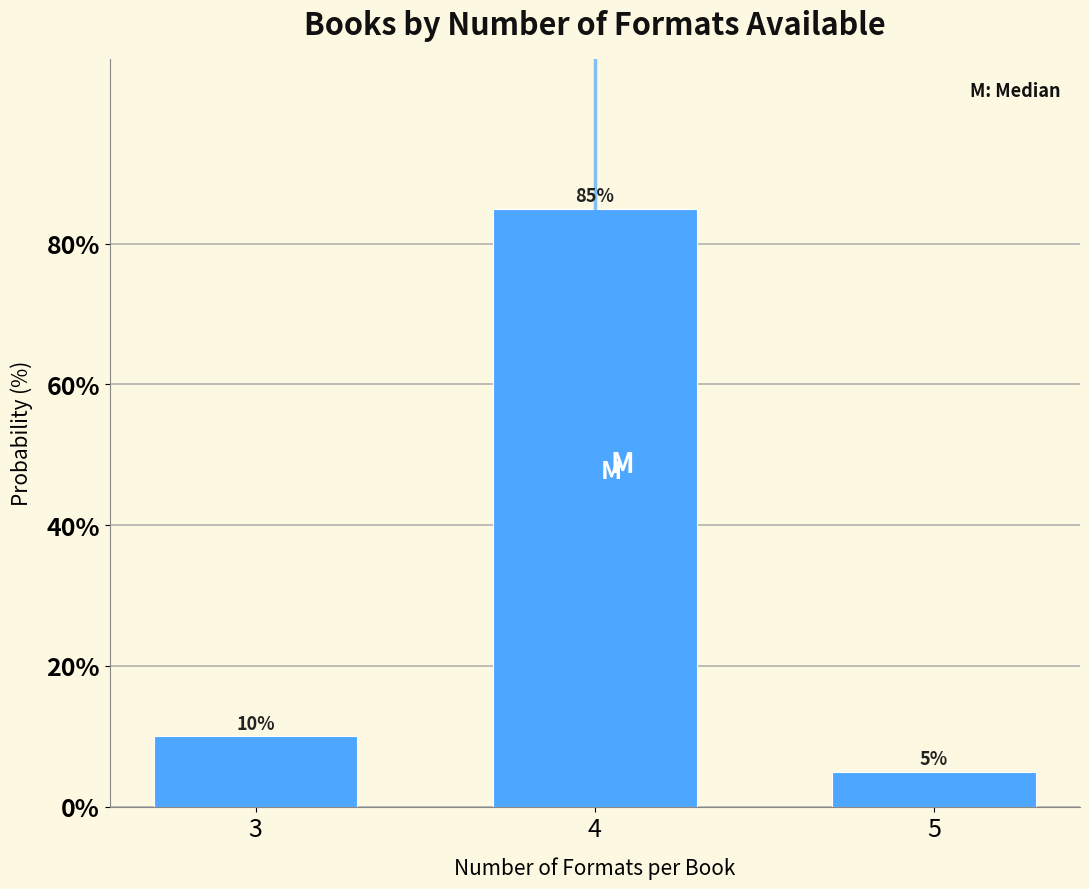

Reading left to right, extract all data points from this chart.

10	85	5